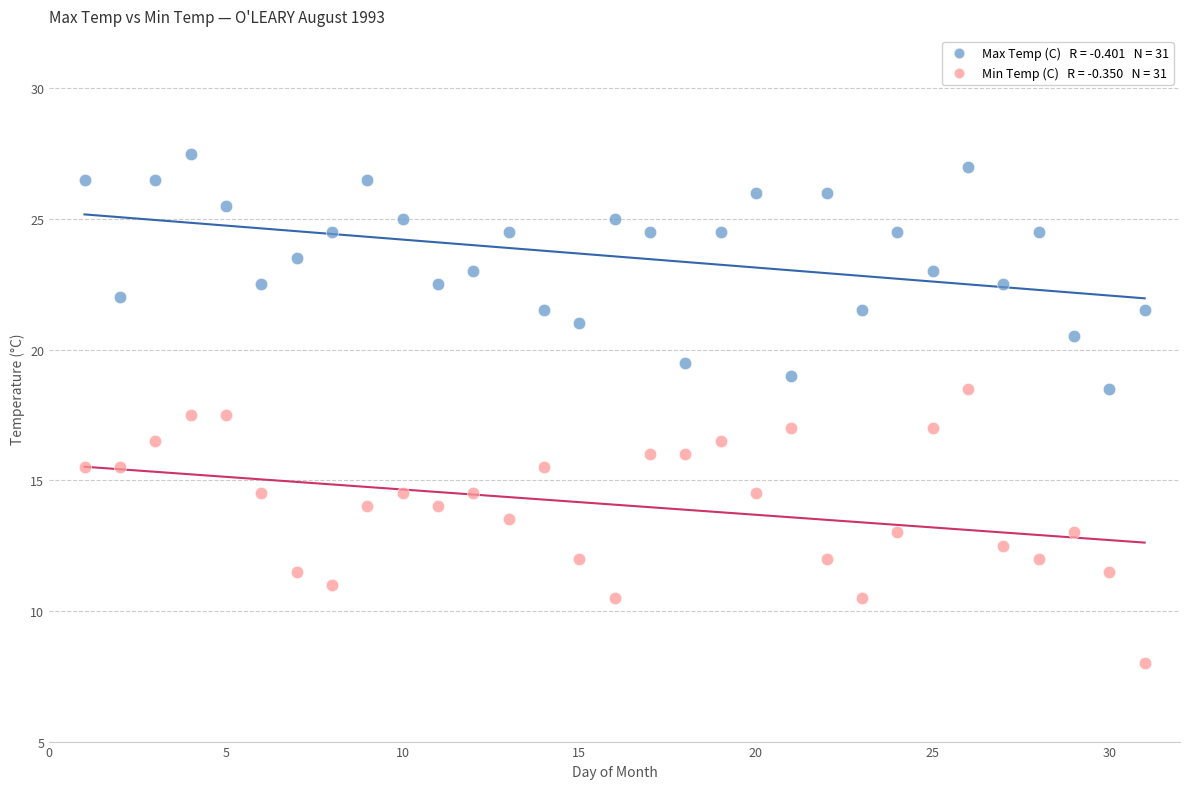

Across all data points, what is the range of X values (max minus min)?

30.0